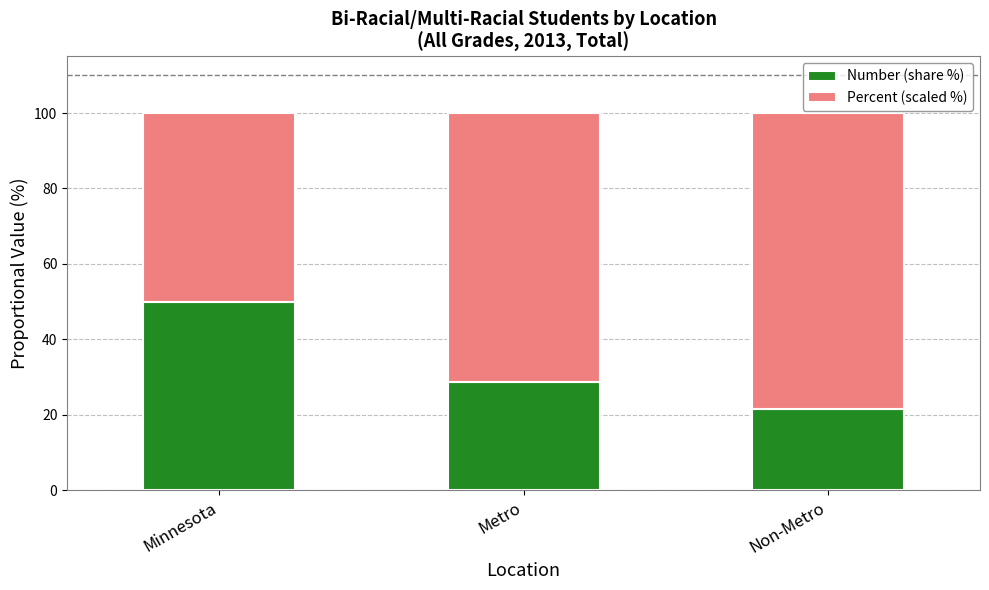

What are all the series names shown in the legend?

Number (share %), Percent (scaled %)